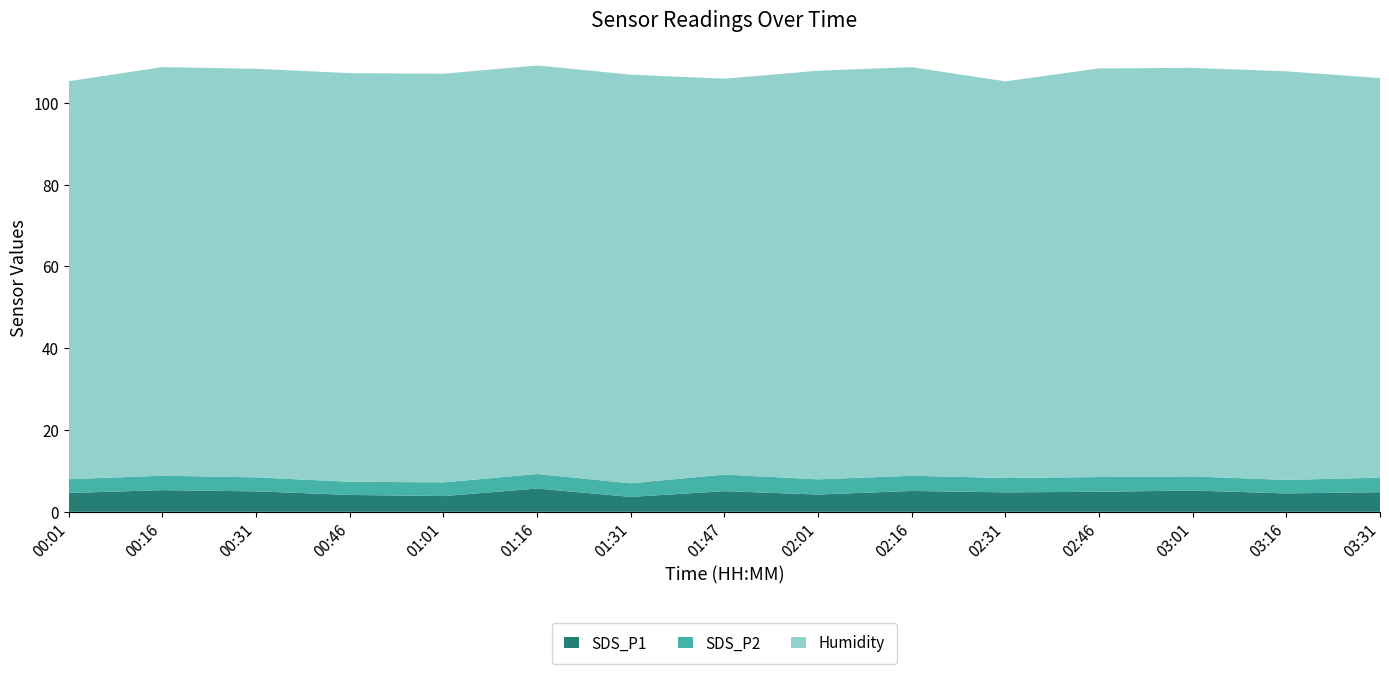

Reading left to right, extract all data points from this chart.

SDS_P1: 00:01=4.6	00:16=5.3	00:31=5.0	00:46=4.1	01:01=3.9	01:16=5.7	01:31=3.6	01:47=5.0	02:01=4.2	02:16=5.1	02:31=4.8	02:46=4.9	03:01=5.2	03:16=4.5	03:31=4.8
SDS_P2: 00:01=3.4	00:16=3.5	00:31=3.4	00:46=3.2	01:01=3.4	01:16=3.5	01:31=3.3	01:47=4.0	02:01=3.7	02:16=3.7	02:31=3.5	02:46=3.6	03:01=3.5	03:16=3.3	03:31=3.5
Humidity: 00:01=97.3	00:16=99.9	00:31=99.9	00:46=99.9	01:01=99.9	01:16=99.9	01:31=99.9	01:47=96.8	02:01=99.9	02:16=99.9	02:31=97.0	02:46=99.9	03:01=99.9	03:16=99.9	03:31=97.7